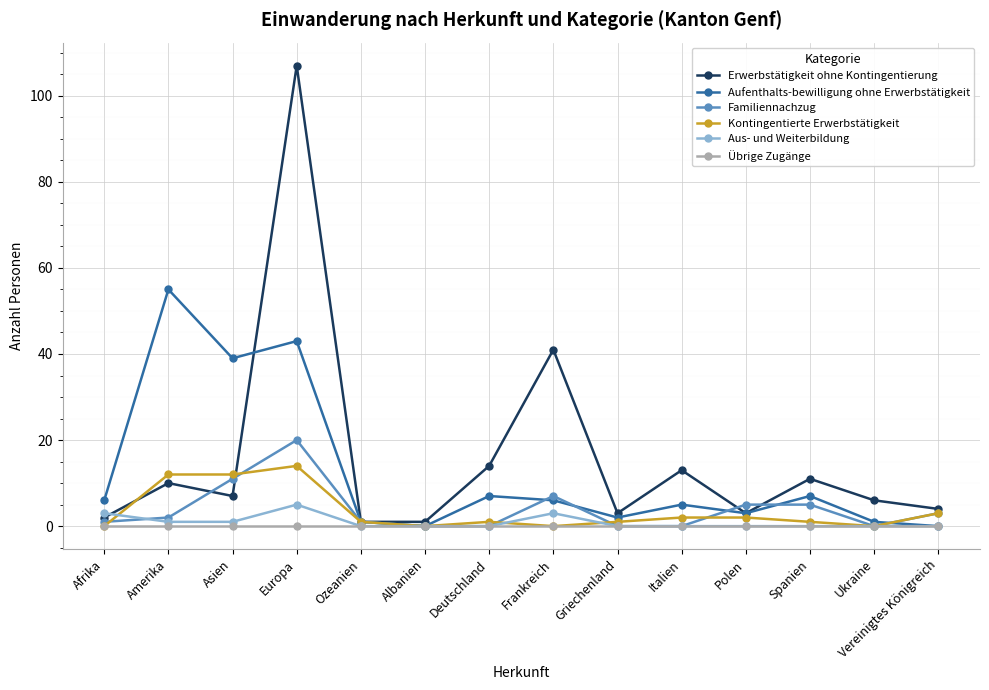

What is the difference between the highest and lowest values at Vereinigtes Königreich?

4